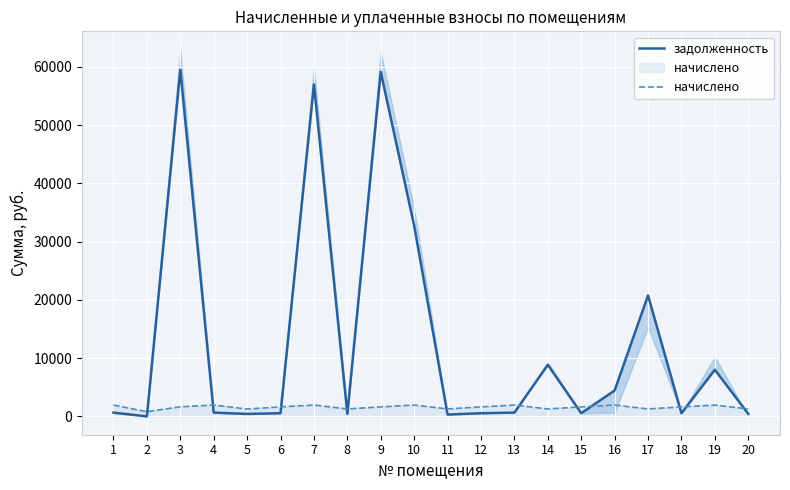

Reading left to right, what are all the values shown in this chart?

задолженность: 1=648.5	2=0.0	3=59520.6	4=648.5	5=422.0	6=543.7	7=57006.5	8=425.4	9=59155.1	10=32729.4	11=316.0	12=543.7	13=648.5	14=8850.6	15=543.7	16=4449.2	17=20780.0	18=543.7	19=8004.5	20=431.0
начислено: 1=1945.7	2=810.5	3=1641.1	4=1945.7	5=1266.1	6=1631.0	7=1945.7	8=1276.1	9=1631.0	10=1945.7	11=1276.1	12=1631.0	13=1945.7	14=1276.1	15=1631.0	16=1945.7	17=1276.1	18=1631.0	19=1945.7	20=1276.1